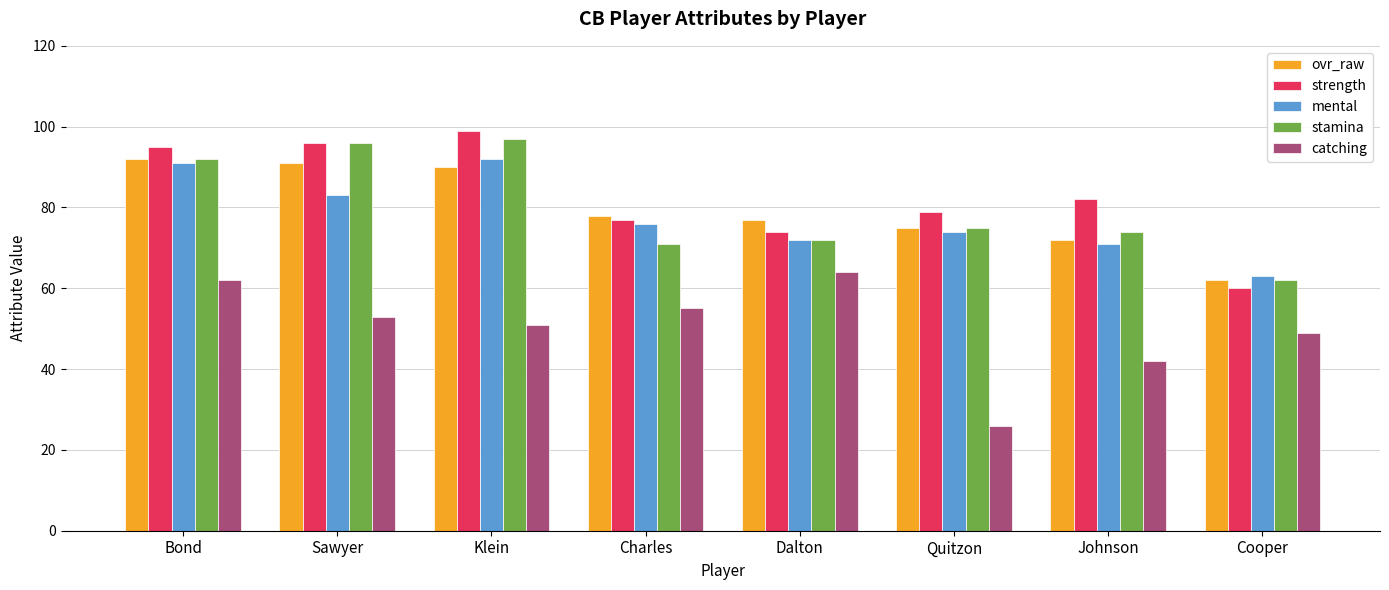

What is the sum of all mental values?

622